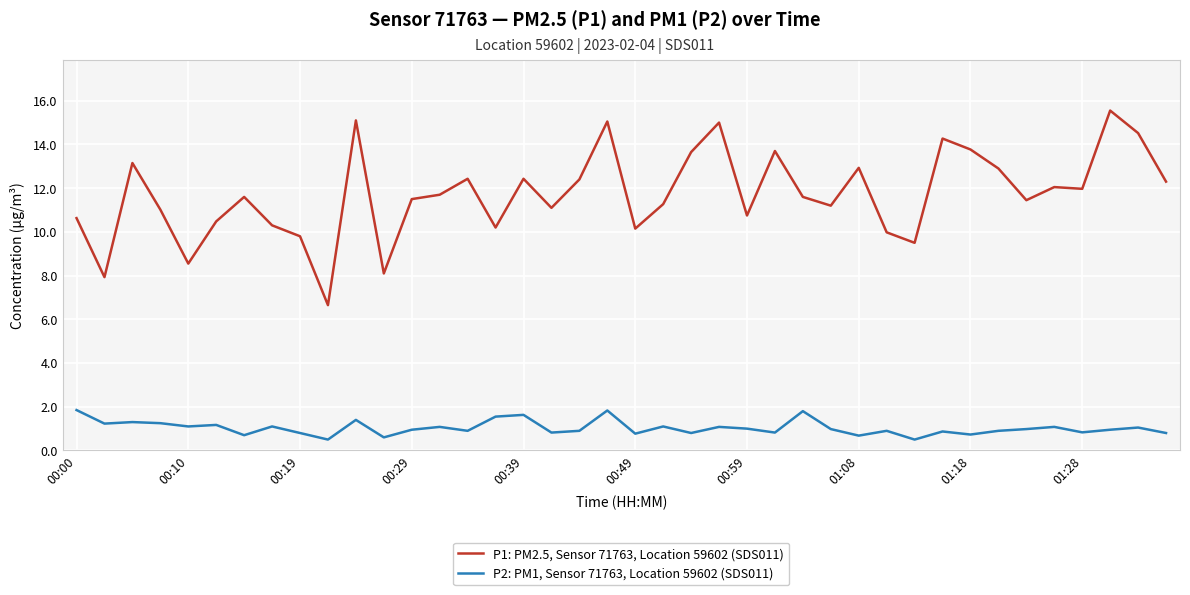

True or false: P1: PM2.5, Sensor 71763, Location 59602 (SDS011) and P2: PM1, Sensor 71763, Location 59602 (SDS011) intersect in this chart.

False